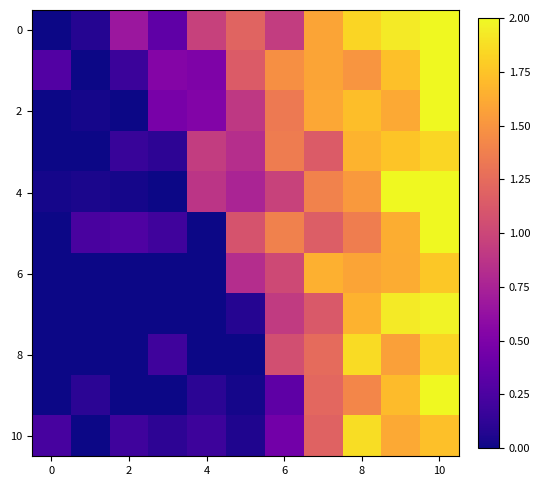

At how many categories does at least one series exceed 0?

11